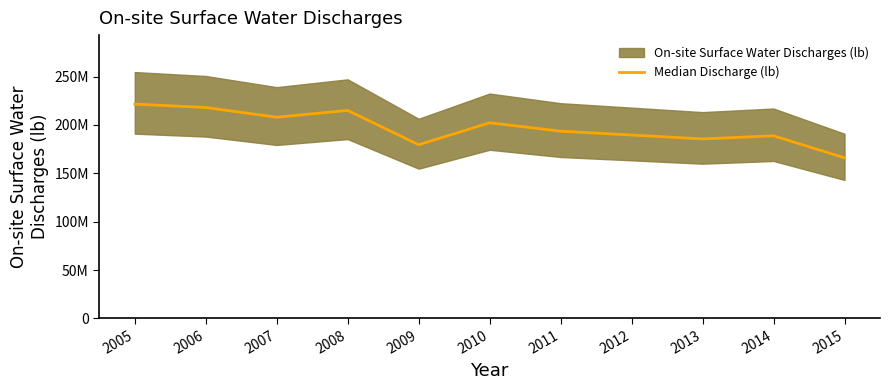

Does the chart display data point markers on the line(s)?

No